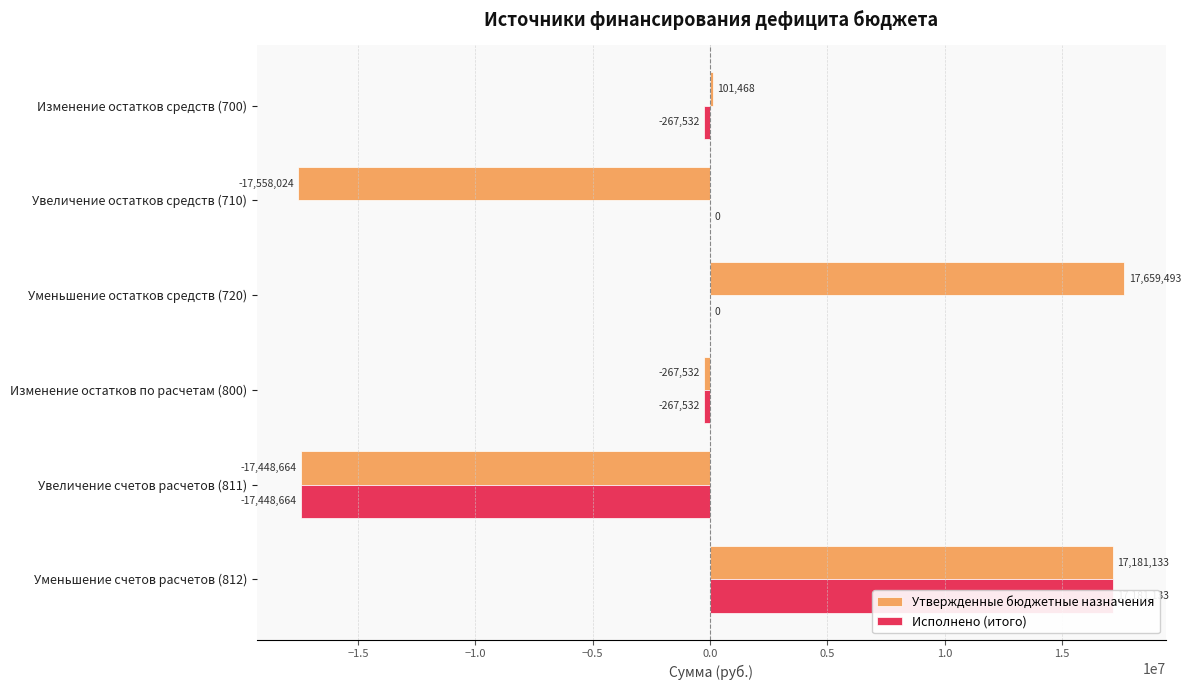

What is the sum of all Утвержденные бюджетные назначения values?

-332126.2